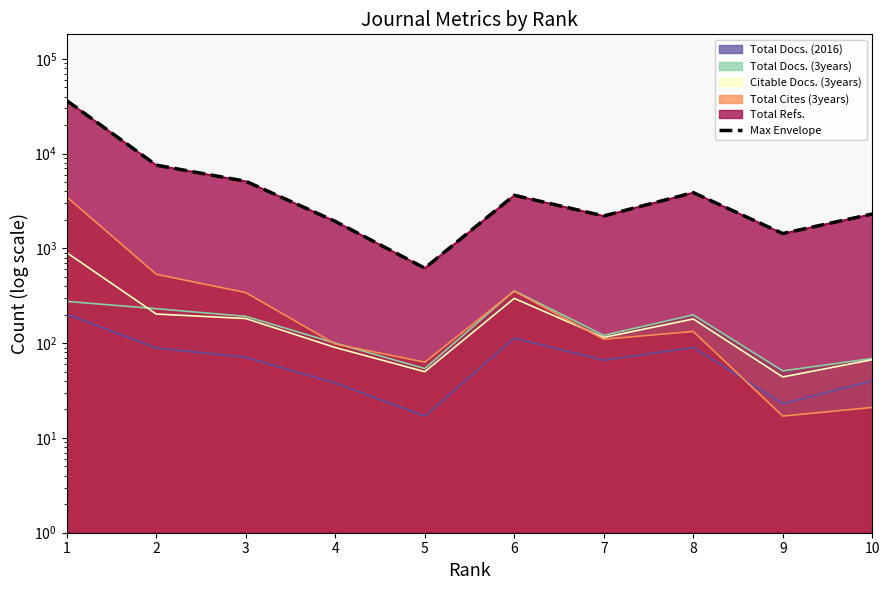

At which category does the chart reach its peak across all series?

1